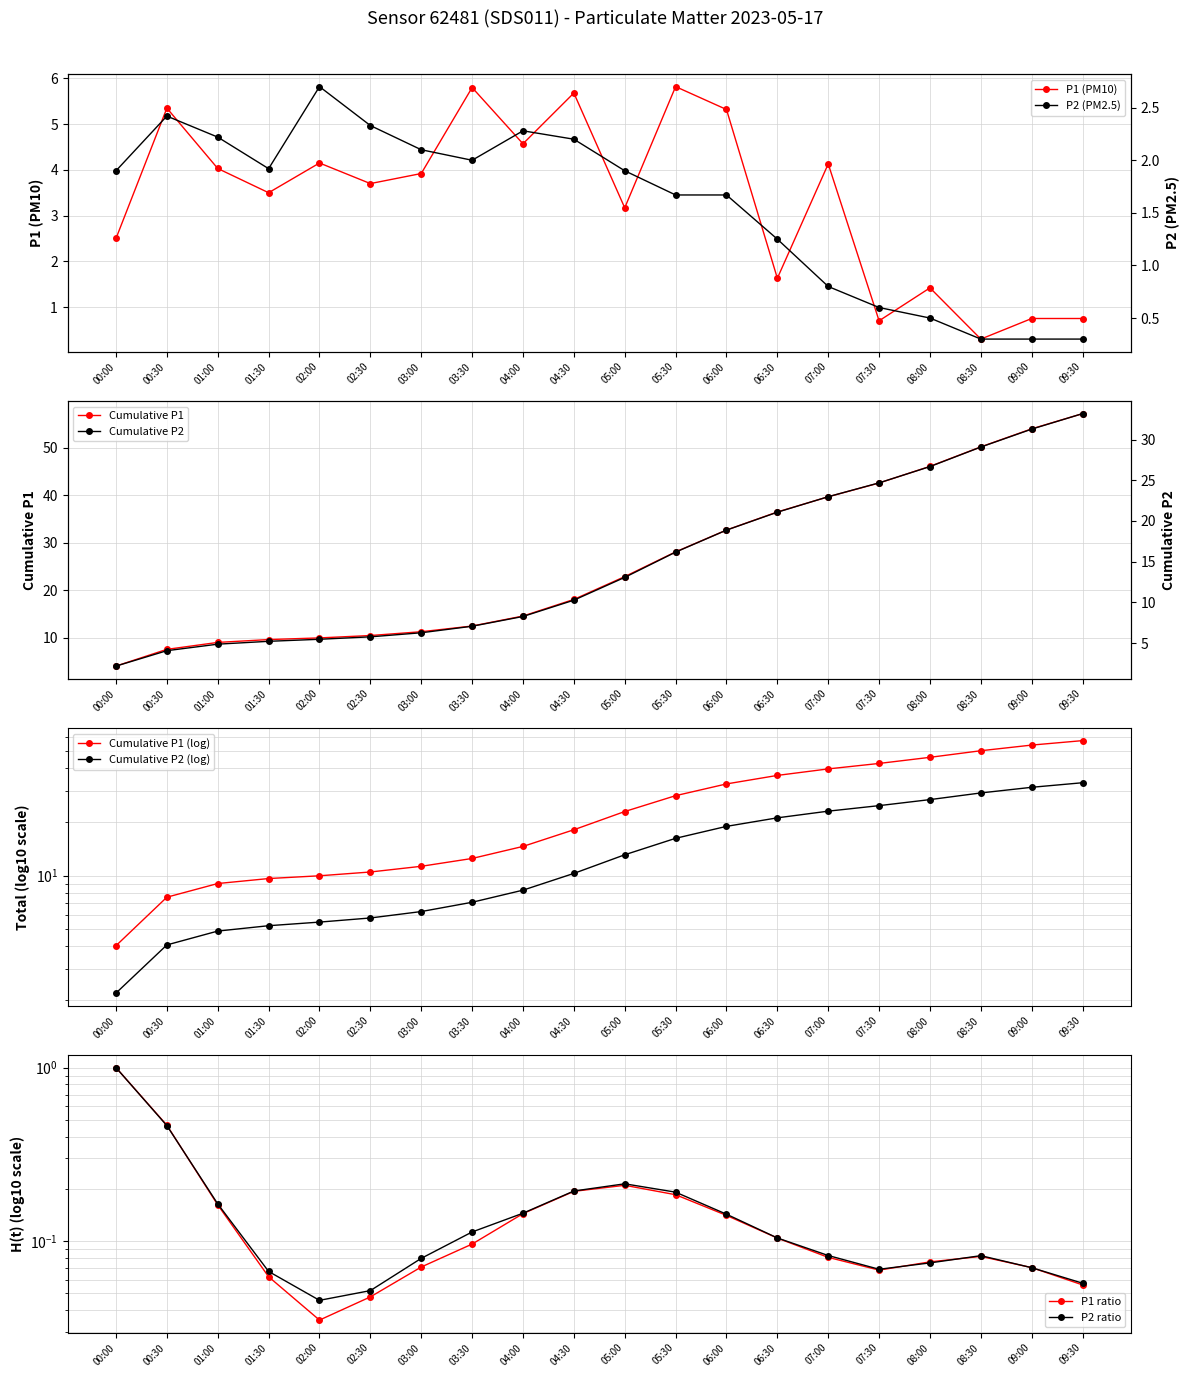

Does the chart have visible grid lines?

Yes